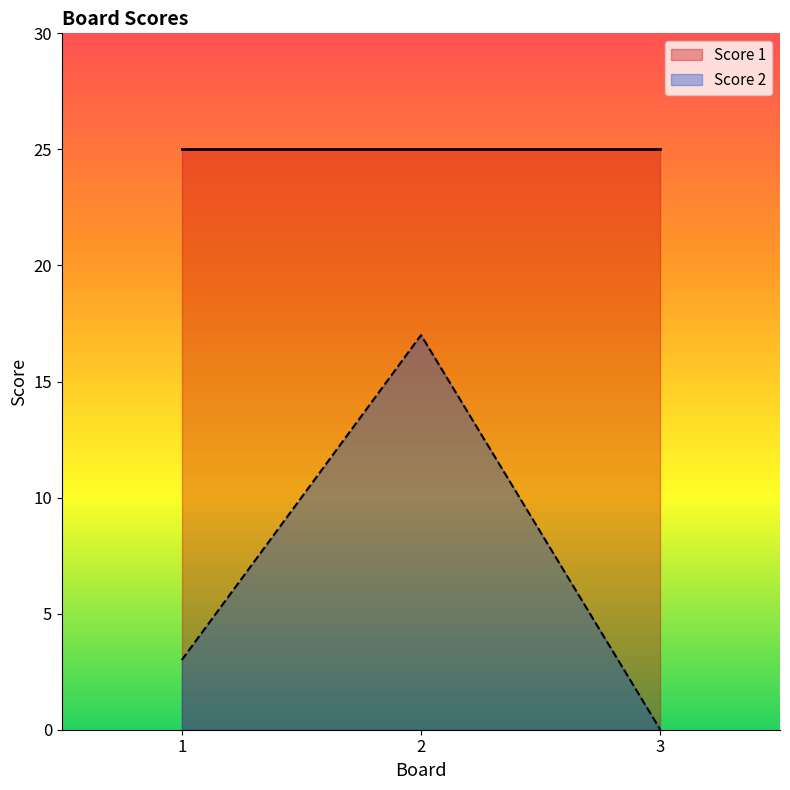

Reading right to left, extract all data points from this chart.

0	17	3